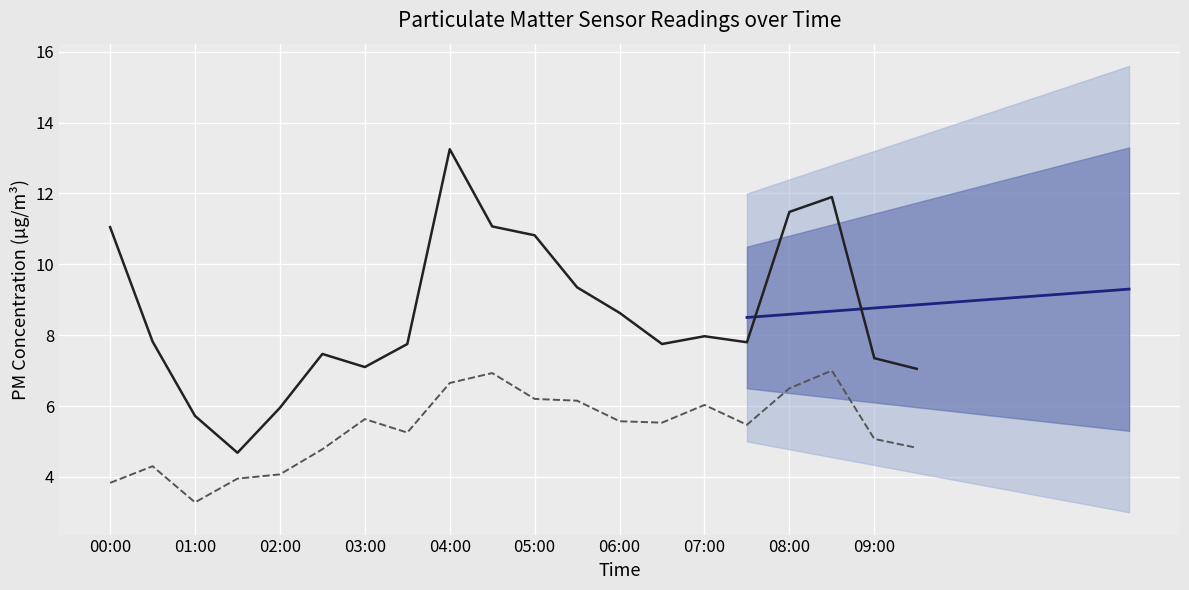

Rank the categories by P1 value from lowest to highest.

01:30, 01:00, 02:00, 09:30, 03:00, 09:00, 02:30, 03:30, 06:30, 07:30, 00:30, 07:00, 06:00, 05:30, 05:00, 00:00, 04:30, 08:00, 08:30, 04:00